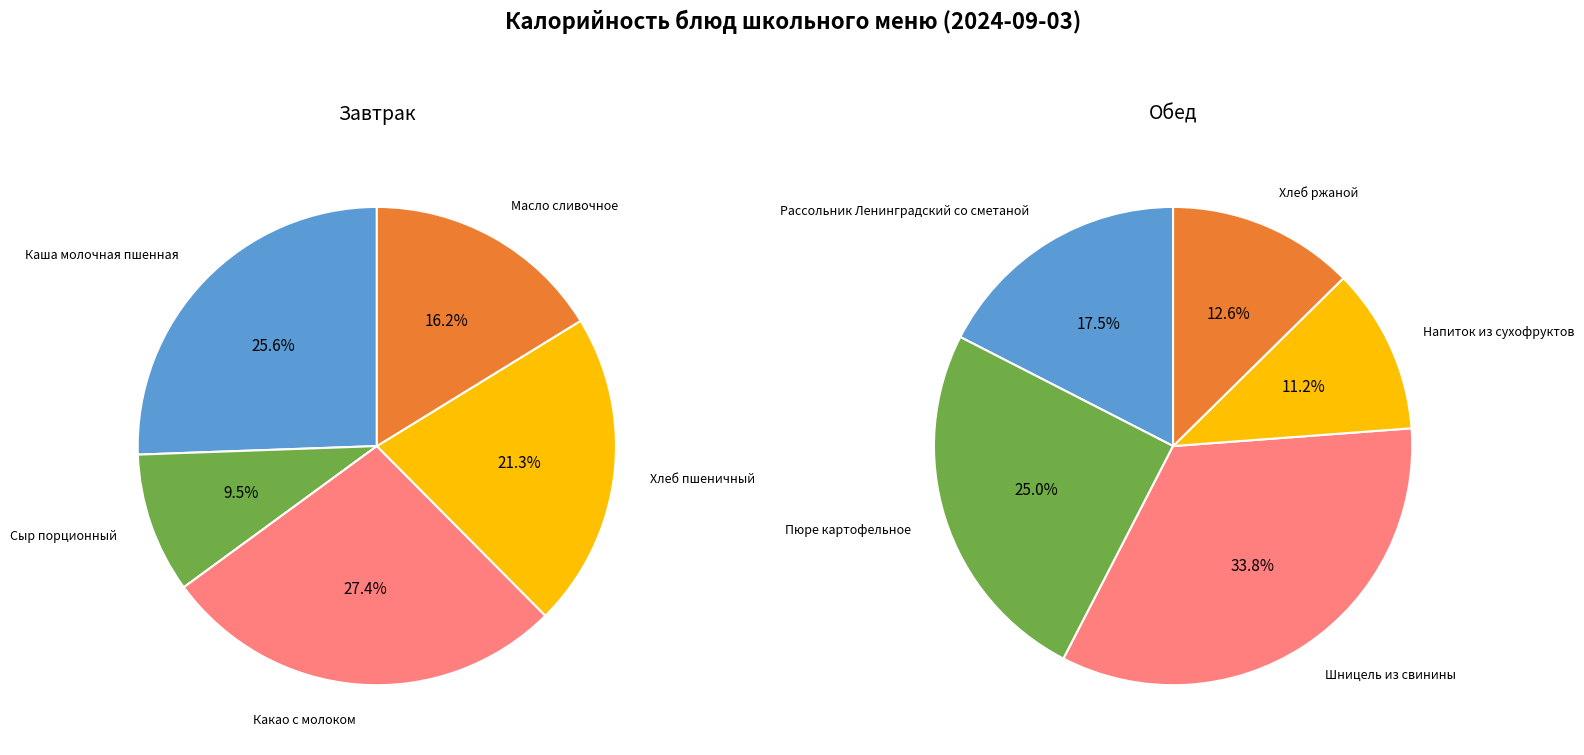

What percentage is the Обед slice, to the nearest percent?

25%